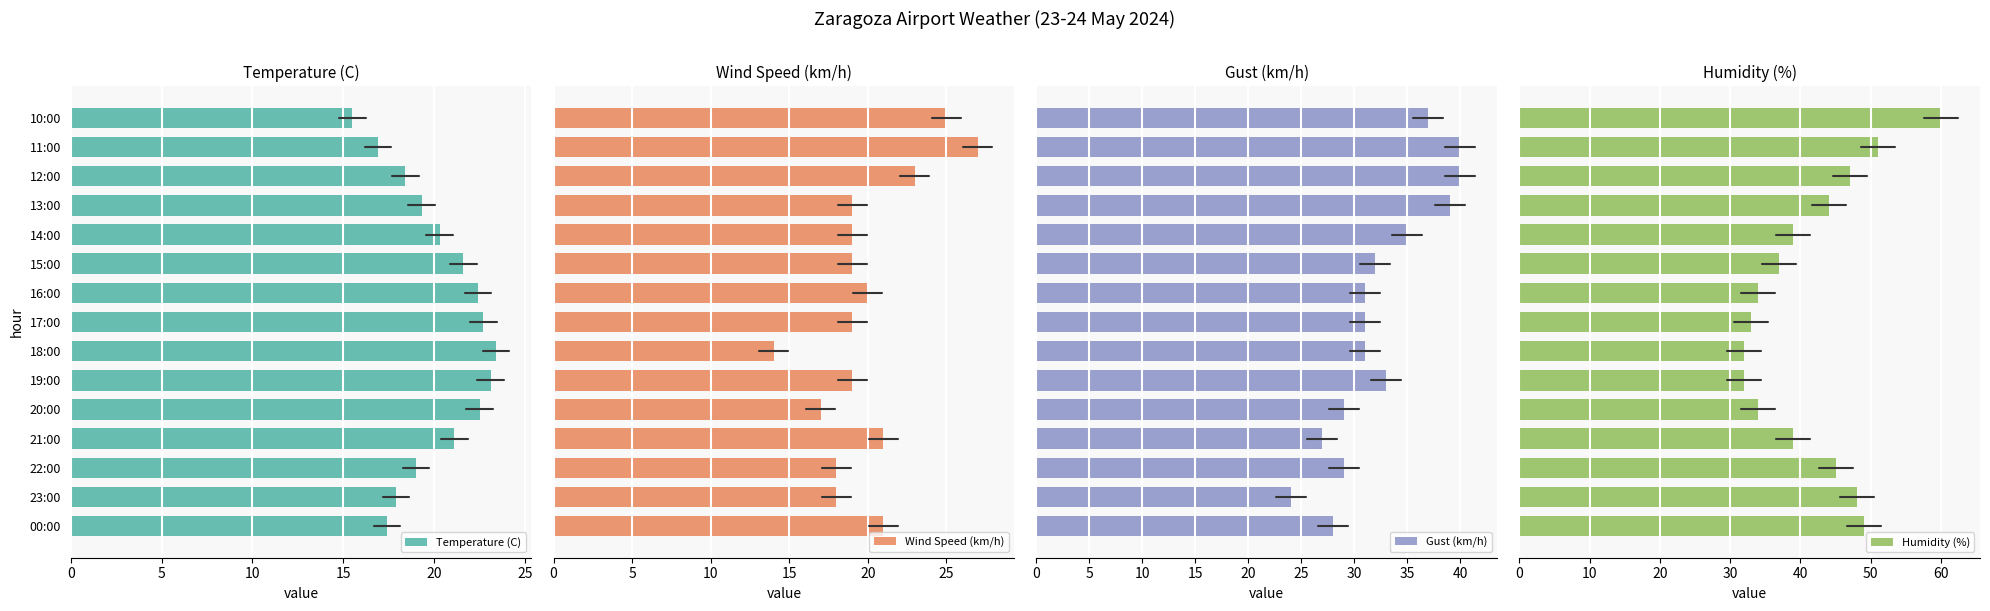

What is the difference between the maximum and minimum values in the Temperature (C) series?

7.9